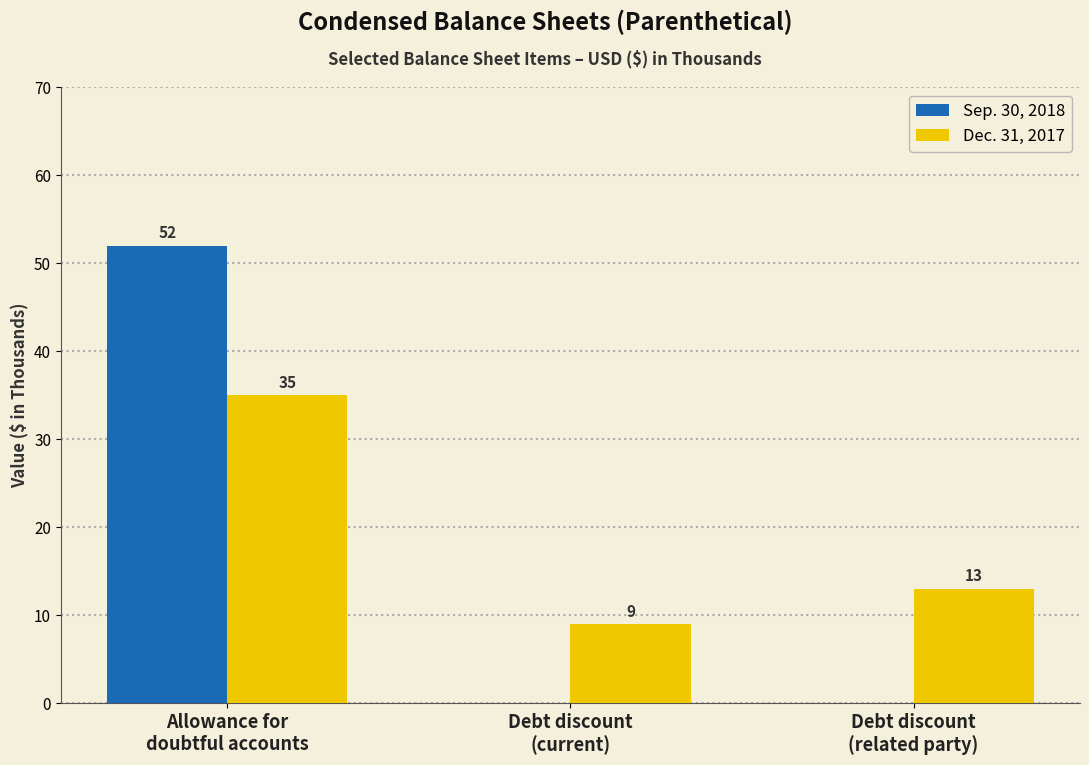

What is the sum of all Sep. 30, 2018 values?

52